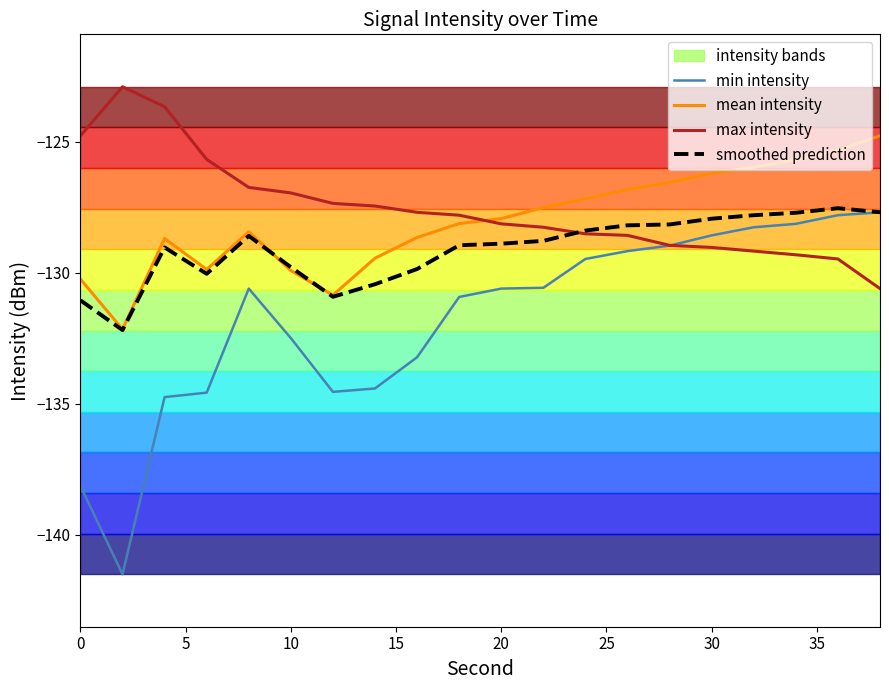

The value of min intensity at 10 is -218.2. True or false?

False